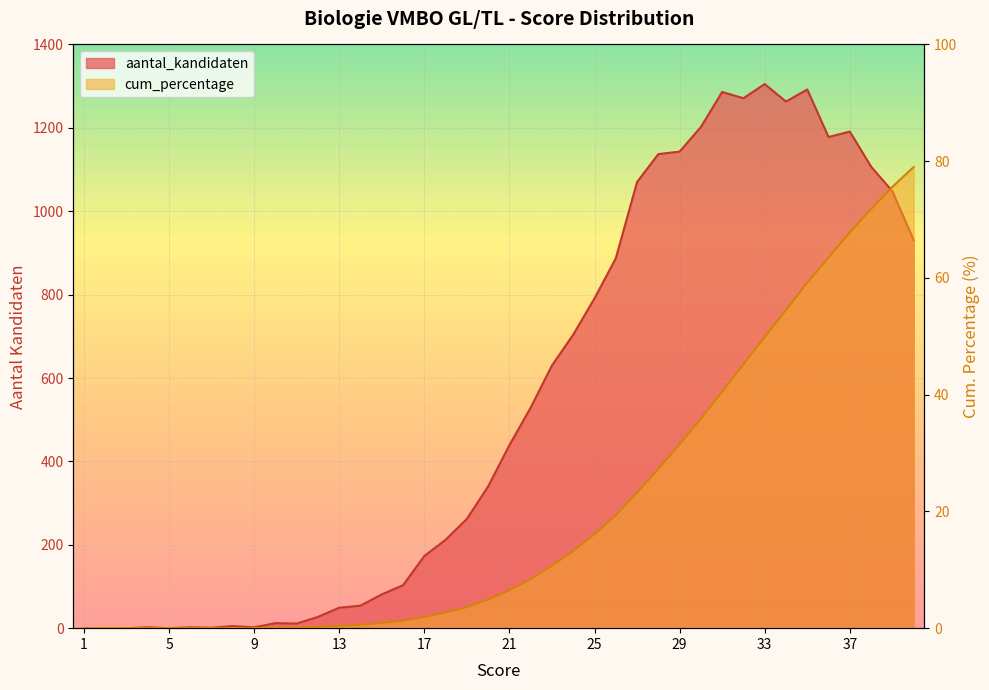

At which category does the chart reach its peak across all series?

33